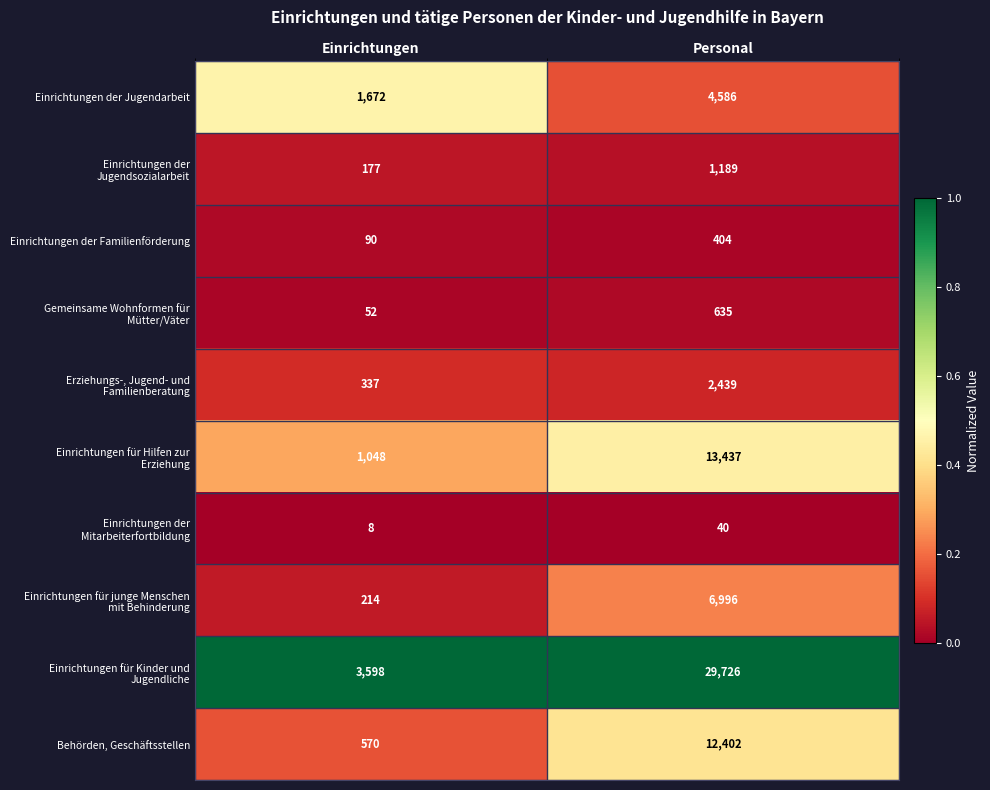

Which label corresponds to the largest value in the chart?

Personal